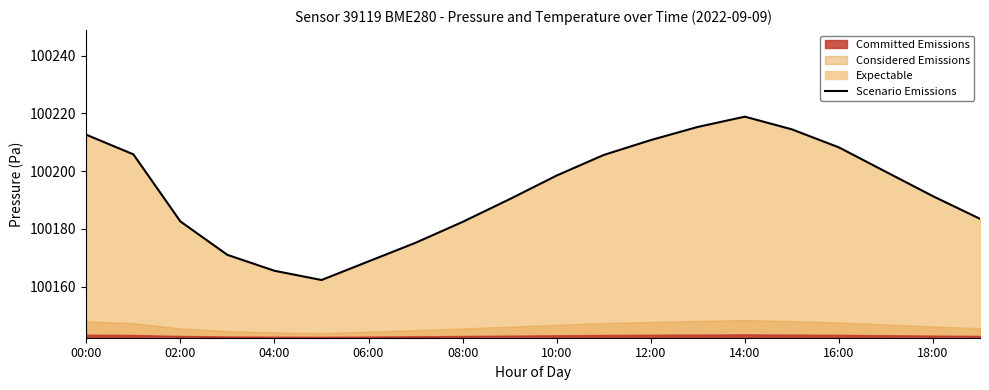

True or false: Scenario Emissions has a value of 100210.8 at 12:00.

True